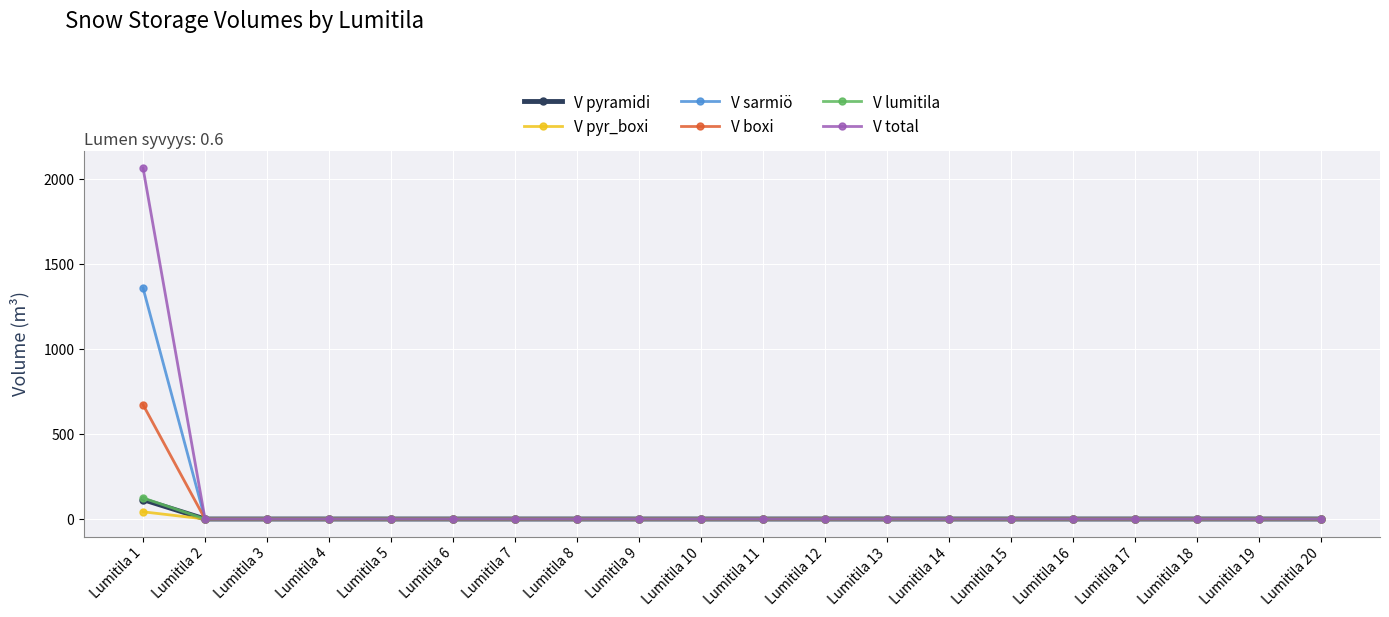

The value of V sarmiö at Lumitila 16 is 0.0. True or false?

True